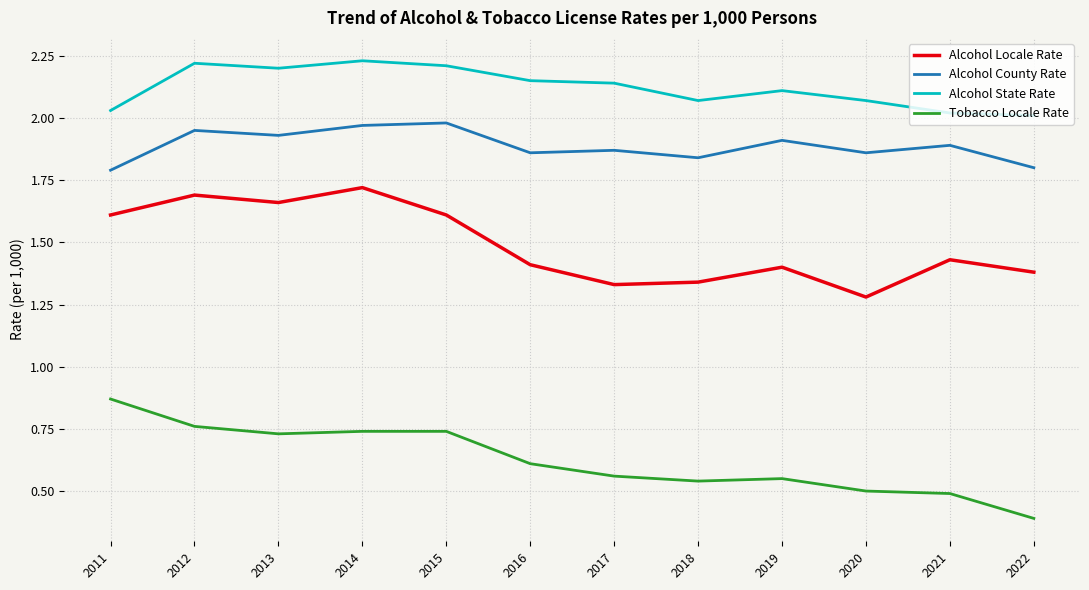

True or false: Tobacco Locale Rate has a value of 0.5 at 2021.

True